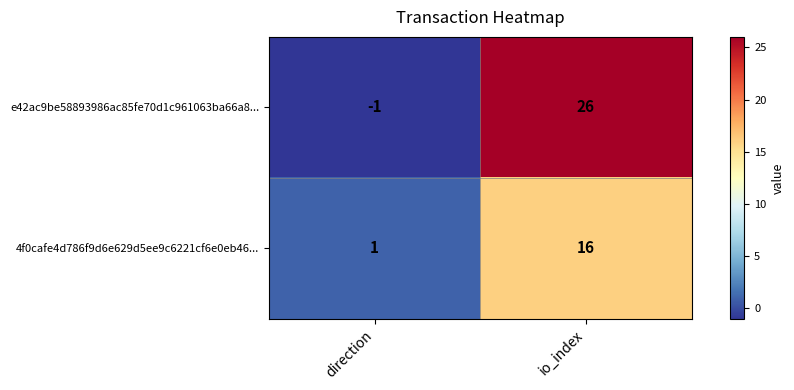

Where is e42ac9be58893986ac85fe70d1c961063ba66a8... nearest to the value 12?

direction